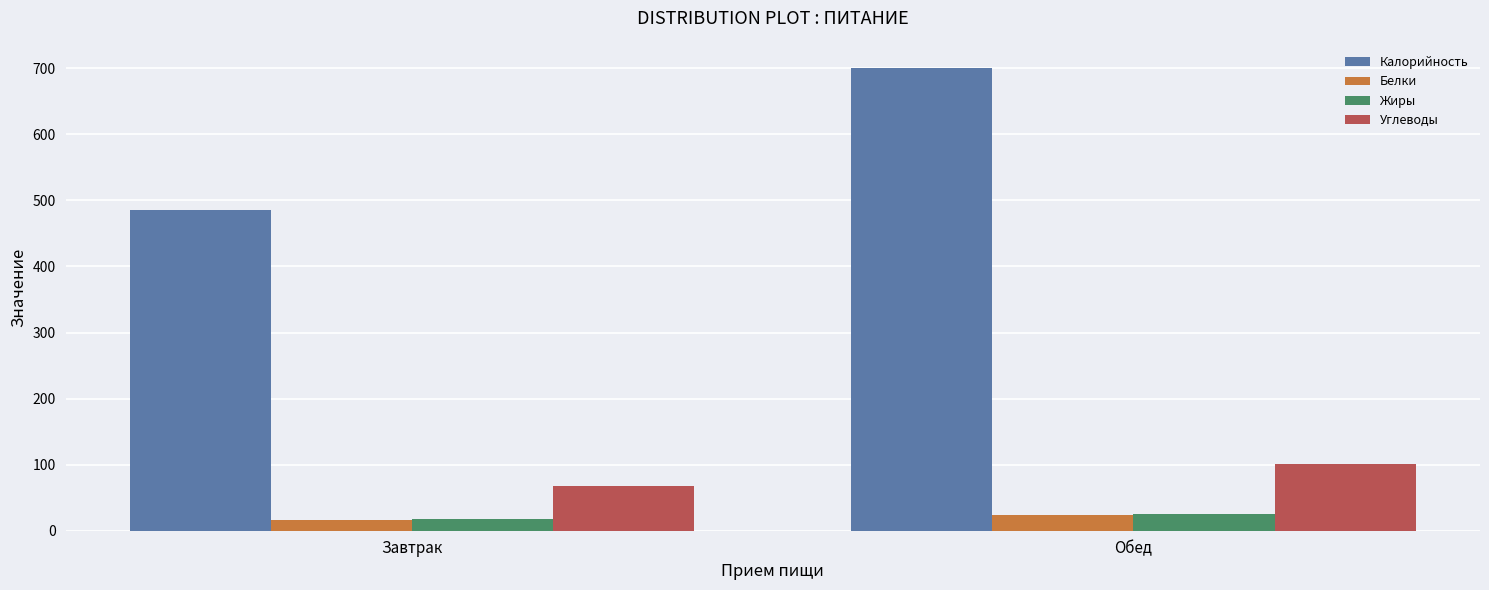

What is the spread (max minus min) of values at Завтрак?

469.1